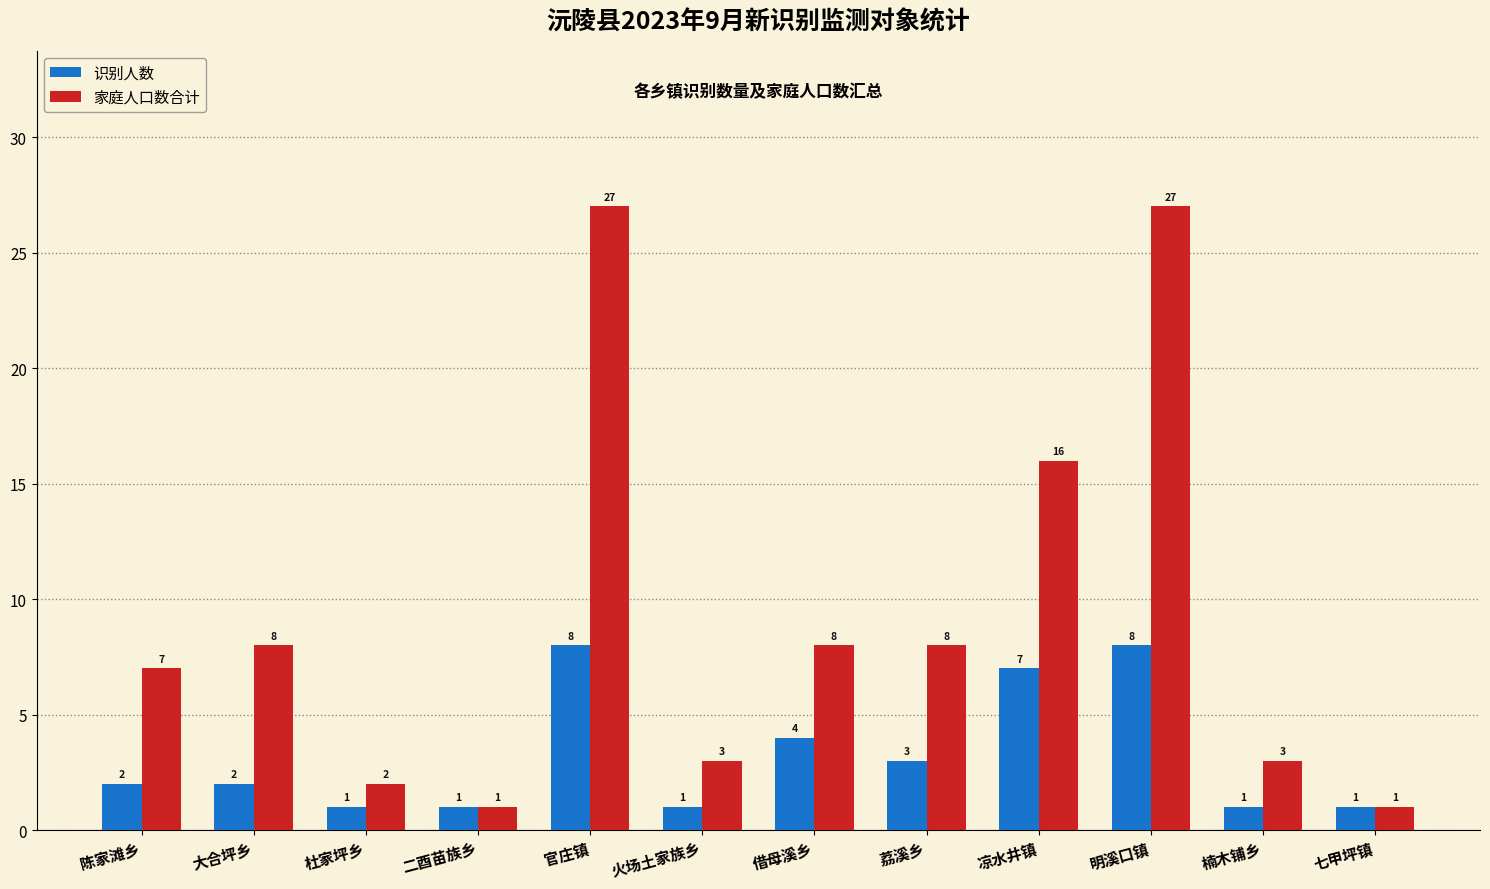

Count the number of data series in this chart.

2